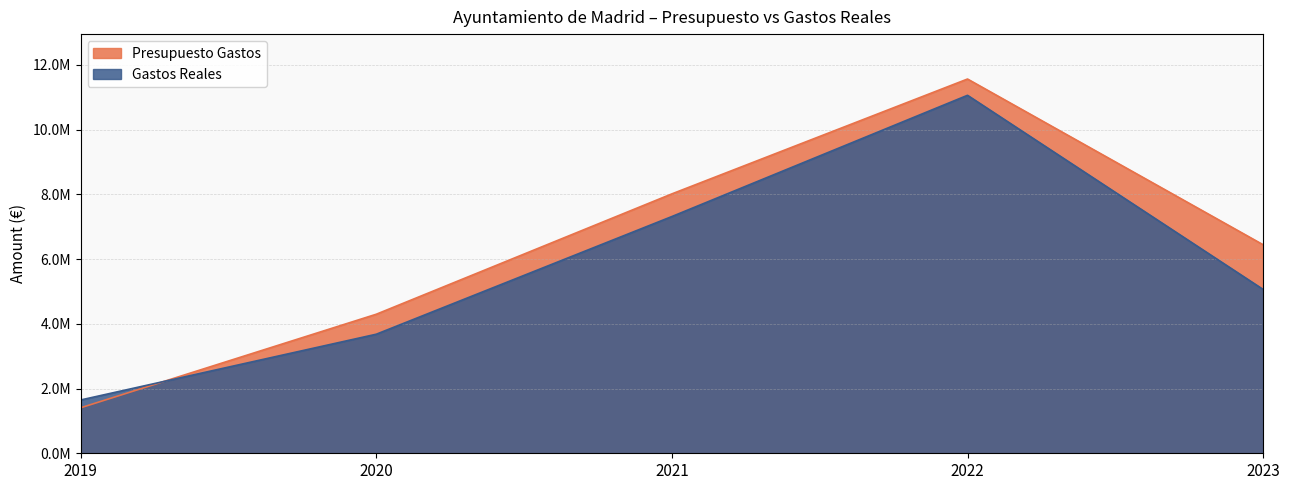

At which label does Gastos Reales reach its minimum?

2019